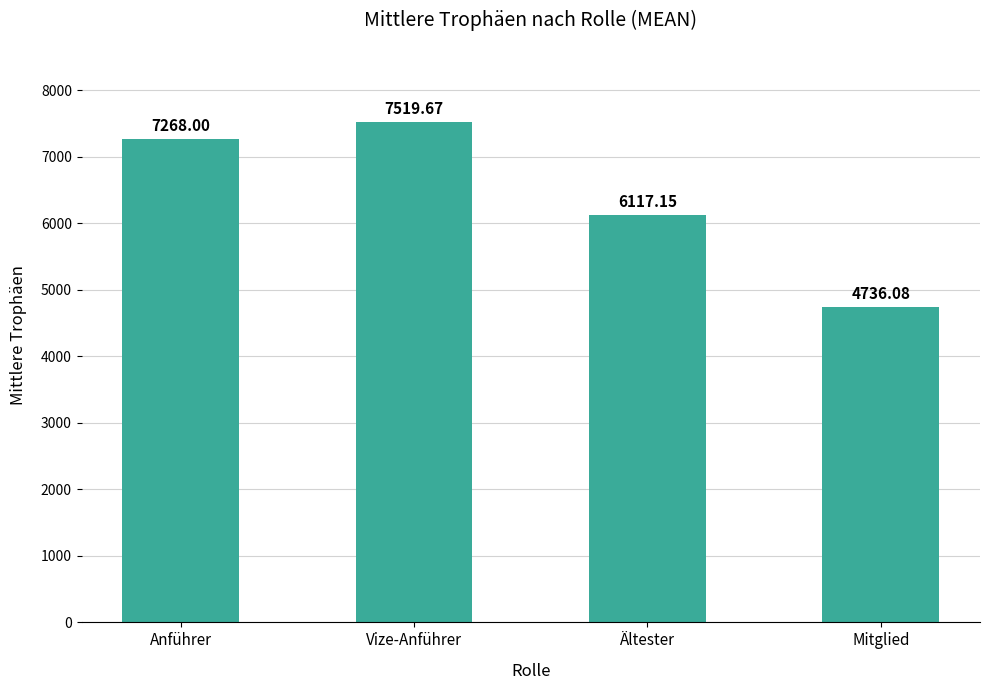

What is the smallest value displayed?

4736.1